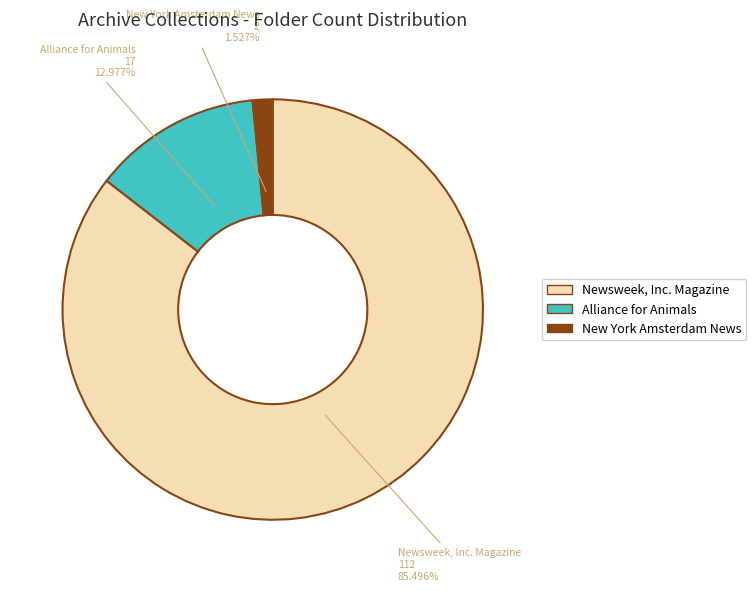

To the nearest percent, what is the difference between the New York Amsterdam News and Alliance for Animals slice percentages?

11%